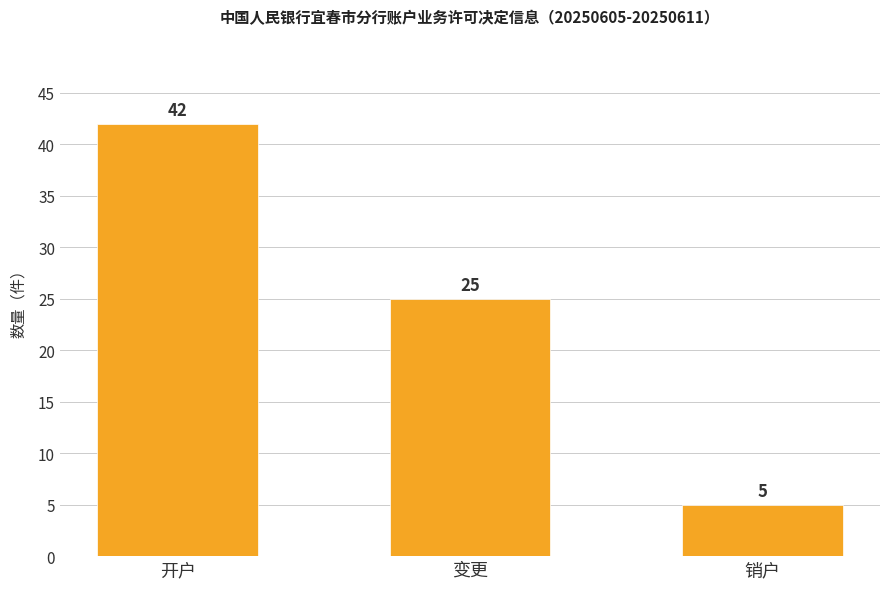

The chart shows a value of 25 at 变更. True or false?

True